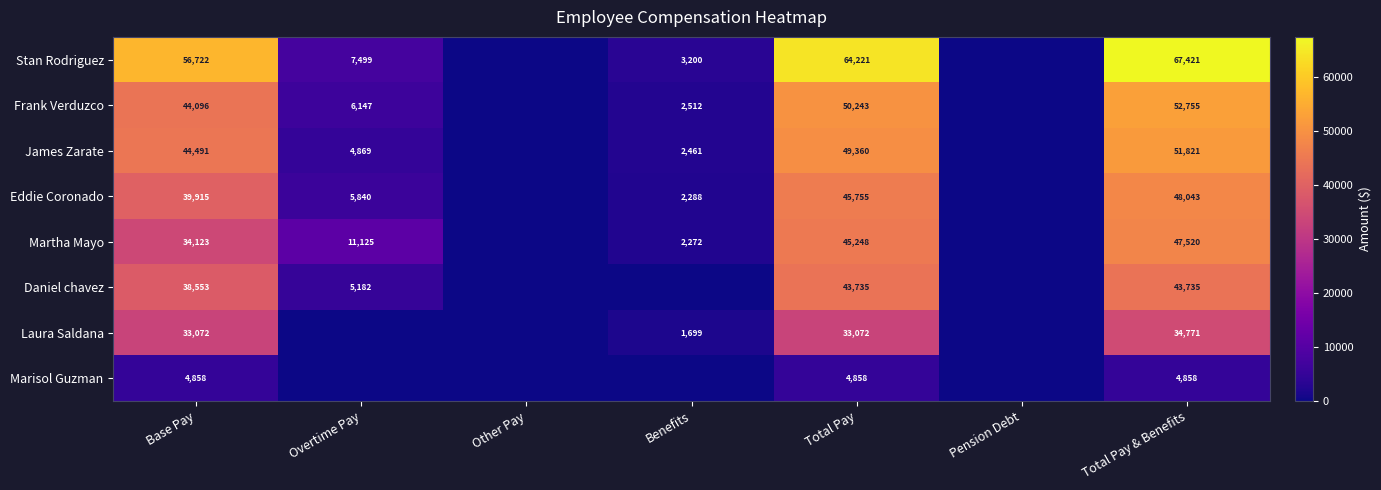

At Base Pay, list the series in order from largest to smallest.

Stan Rodriguez, James Zarate, Frank Verduzco, Eddie Coronado, Daniel chavez, Martha Mayo, Laura Saldana, Marisol Guzman